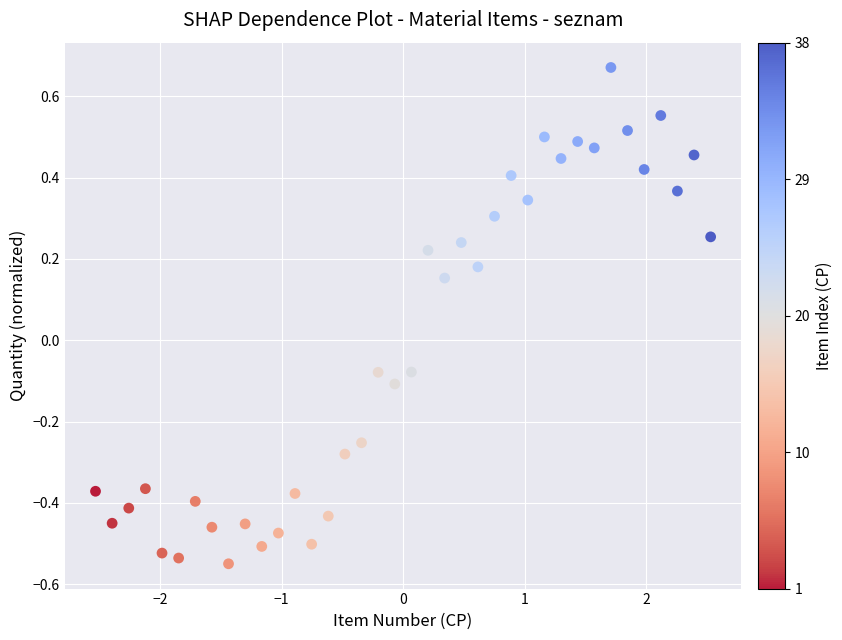

What is the range of X values (max minus min)?

5.1